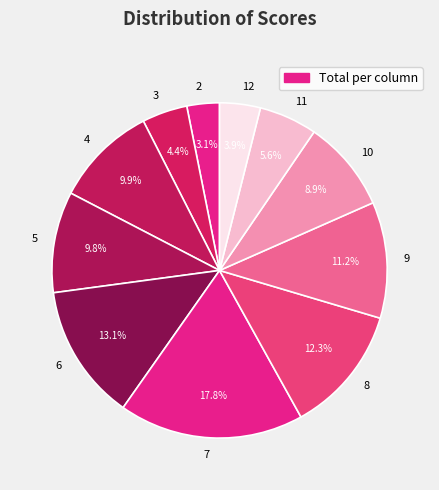

To the nearest percent, what portion does 4 represent?

10%